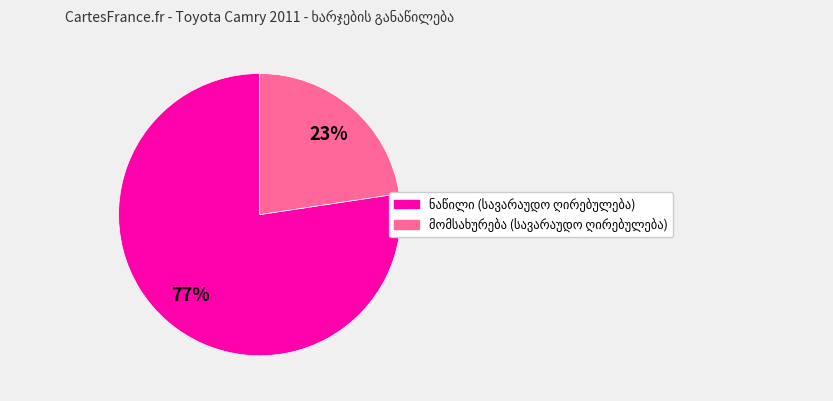

To the nearest percent, what is the average slice percentage?

50%